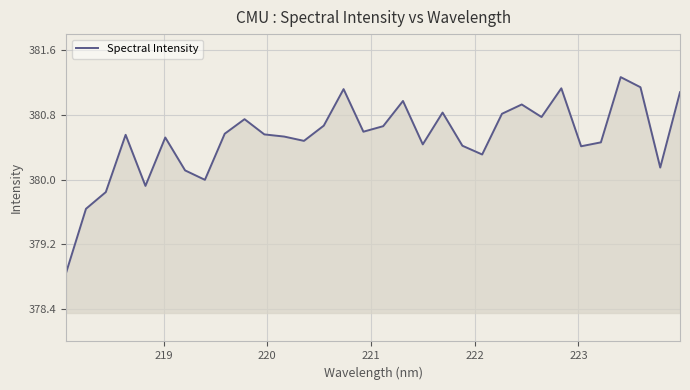

What is the maximum value shown in the chart?

381.3